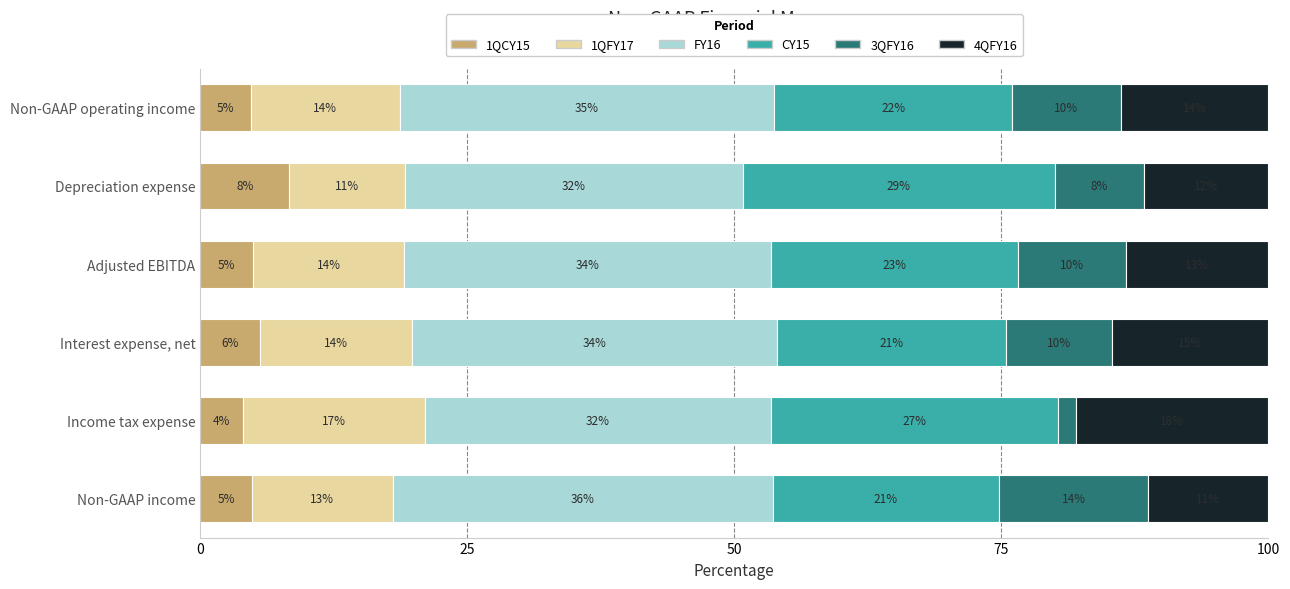

What are all the series names shown in the legend?

1QCY15, 1QFY17, FY16, CY15, 3QFY16, 4QFY16